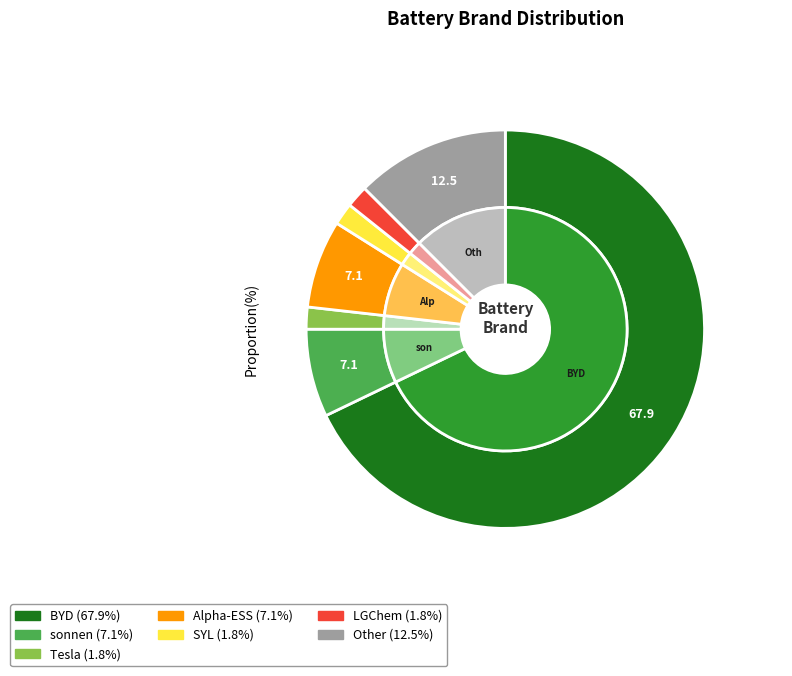

Is there any slice that represents more than half of the pie?

Yes